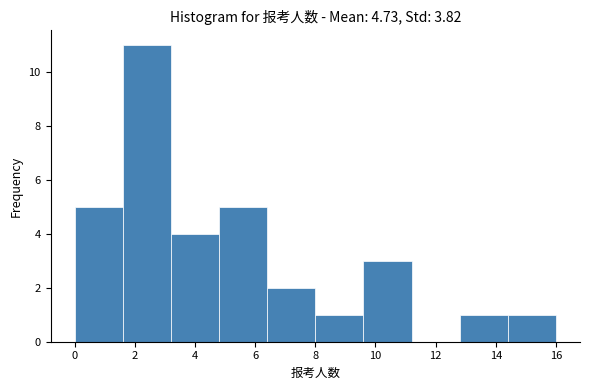

Reading left to right, transcribe this chart: for each bar, give the range it covers on the x-axis and its height. The values are not printed on the chart, so give them approximately, as read against the axis.

0.0 to 1.6: 5
1.6 to 3.2: 11
3.2 to 4.8: 4
4.8 to 6.4: 5
6.4 to 8.0: 2
8.0 to 9.6: 1
9.6 to 11.2: 3
11.2 to 12.8: 0
12.8 to 14.4: 1
14.4 to 16.0: 1